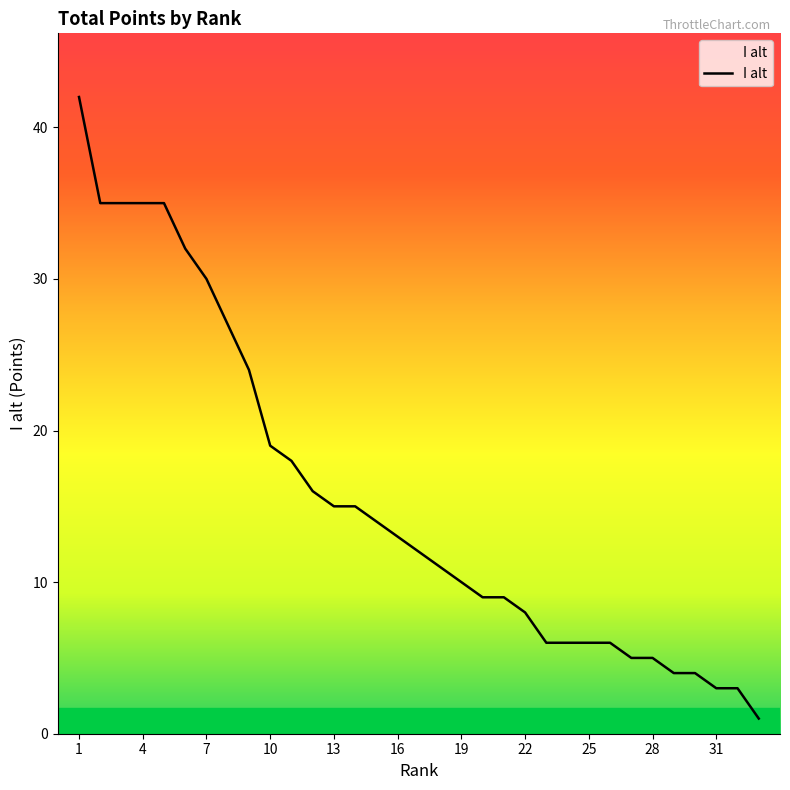

What is the maximum value shown in the chart?

42